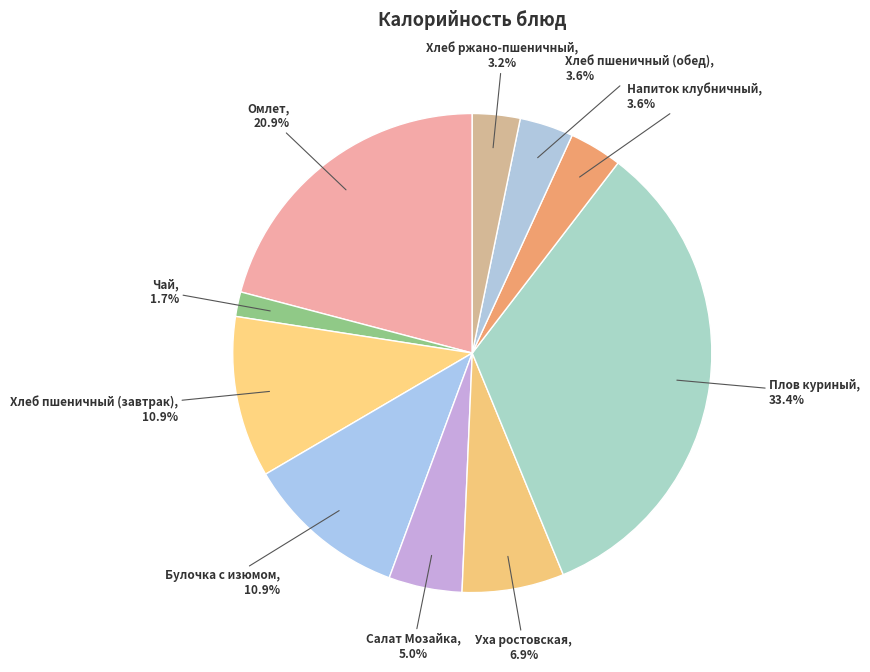

Between Салат Мозайка and Омлет, which is larger?

Омлет